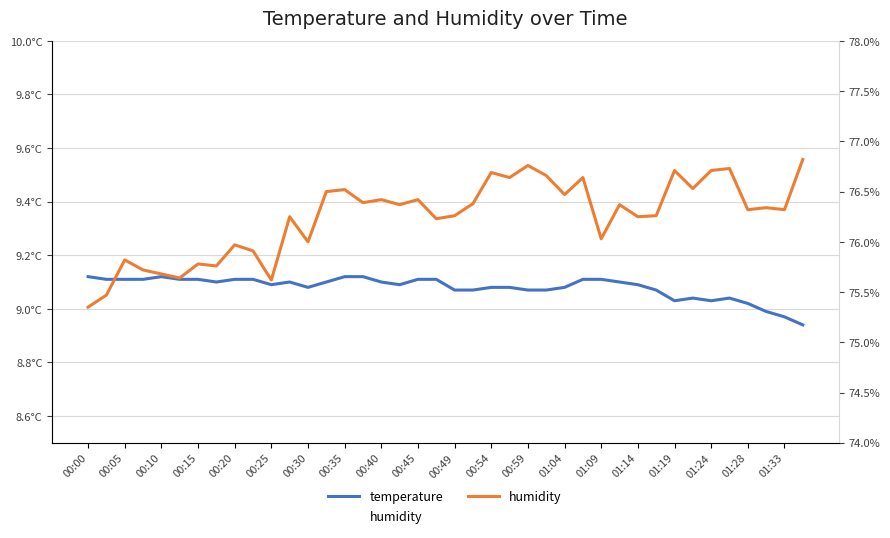

Where is temperature nearest to the value 9?

37